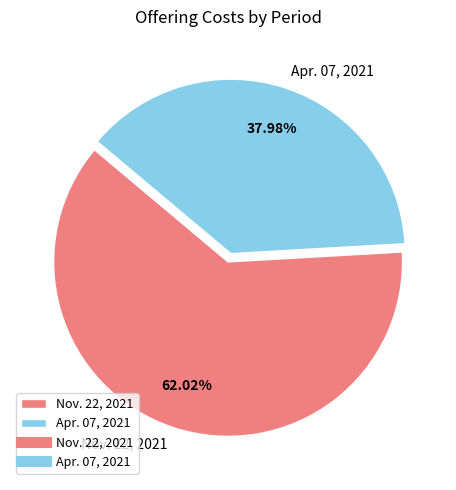

Approximately how many times larger is the value at Nov. 22, 2021 compared to Apr. 07, 2021?

1.6